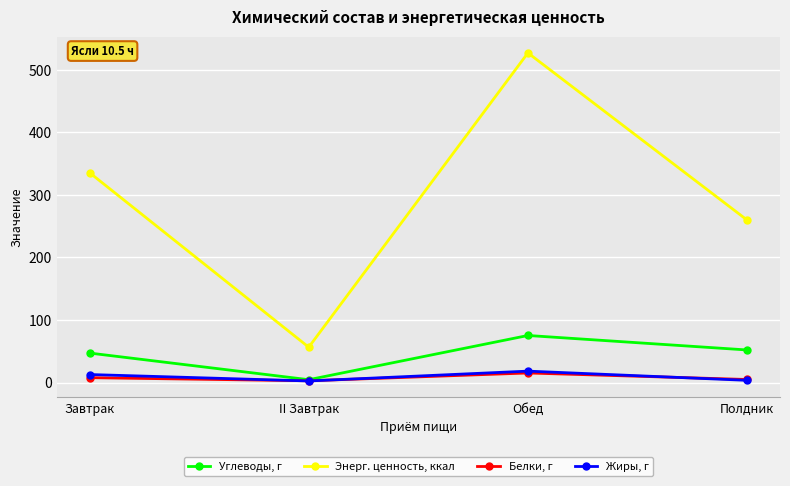

Which series has the widest spread of values?

Энерг. ценность, ккал